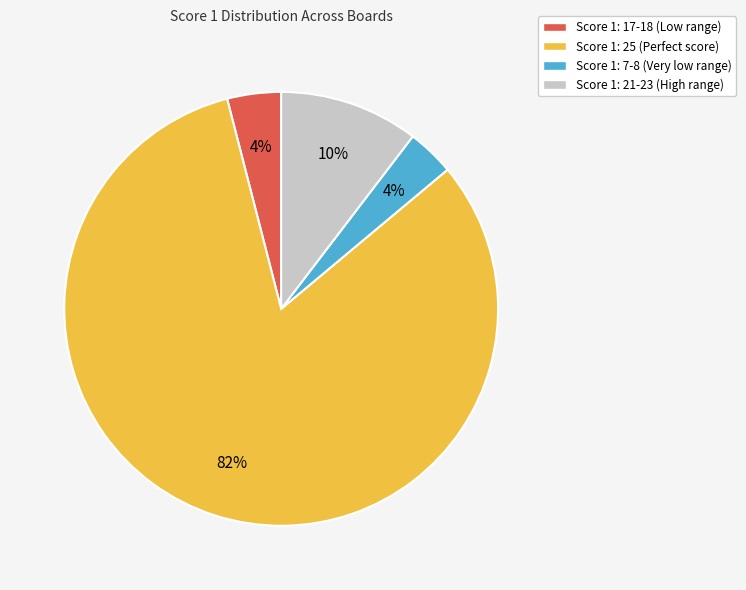

How many slices are in this pie chart?

4